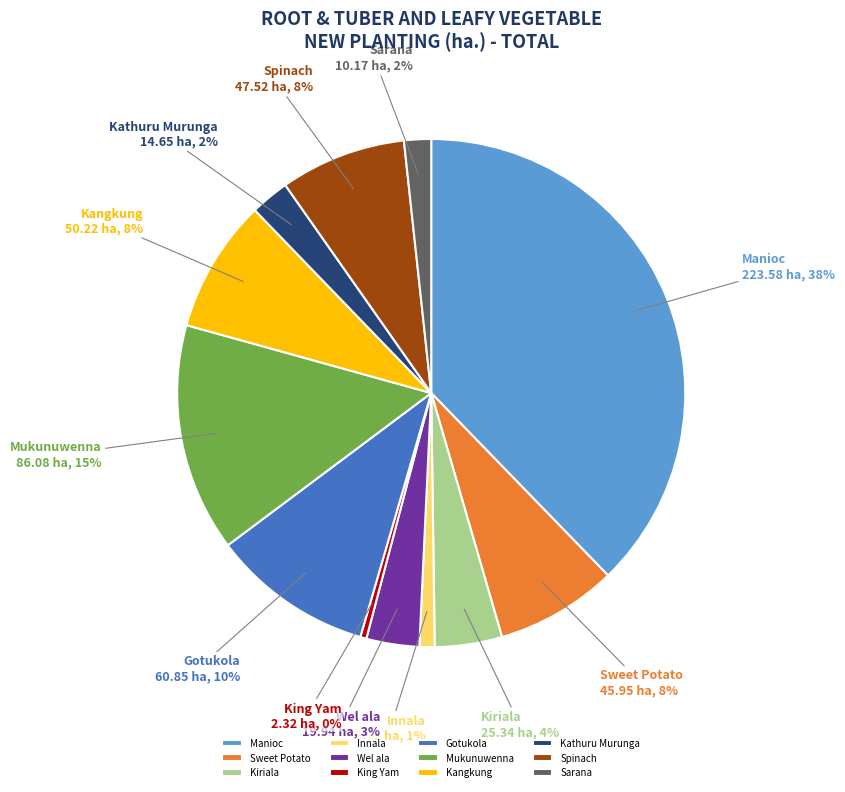

Is it true that Mukunuwenna is 15% of the pie?

True